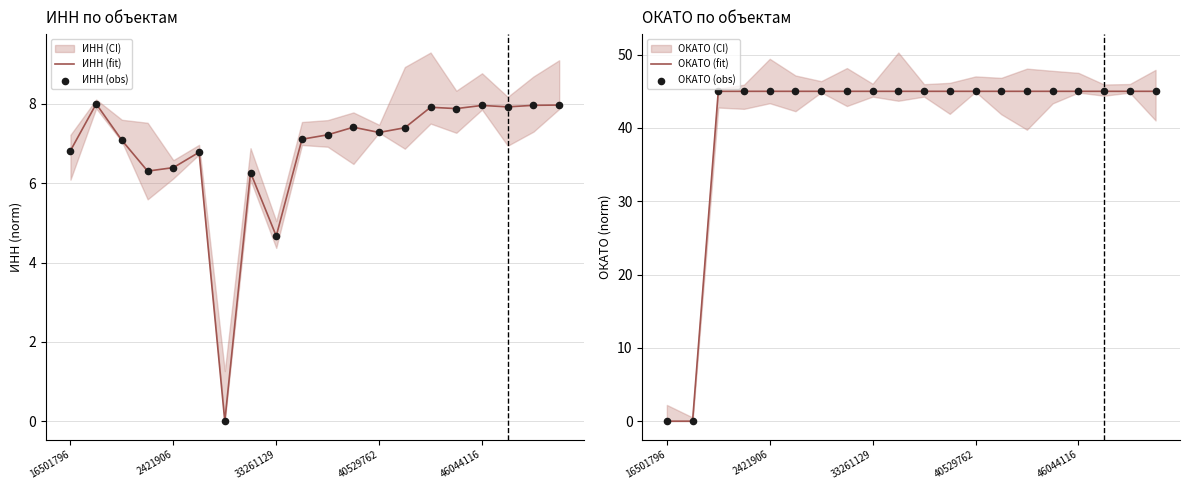

At which category is the sum across all series the highest?

19